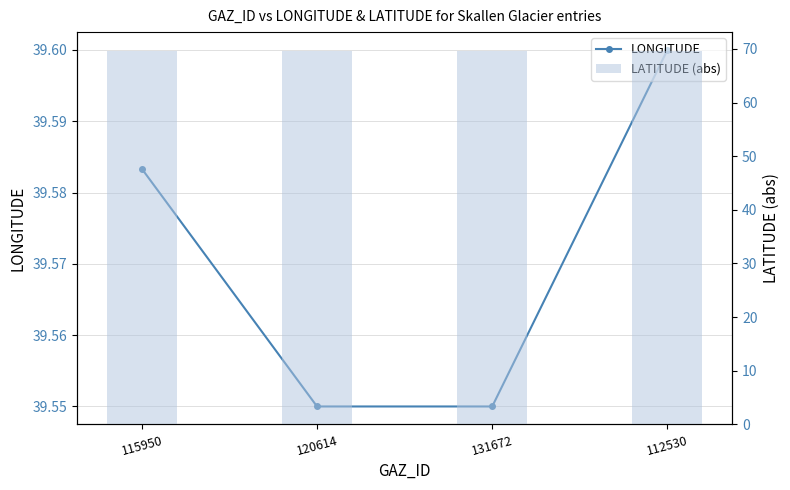

Is it true that LONGITUDE equals 63.0 at 112530?

False